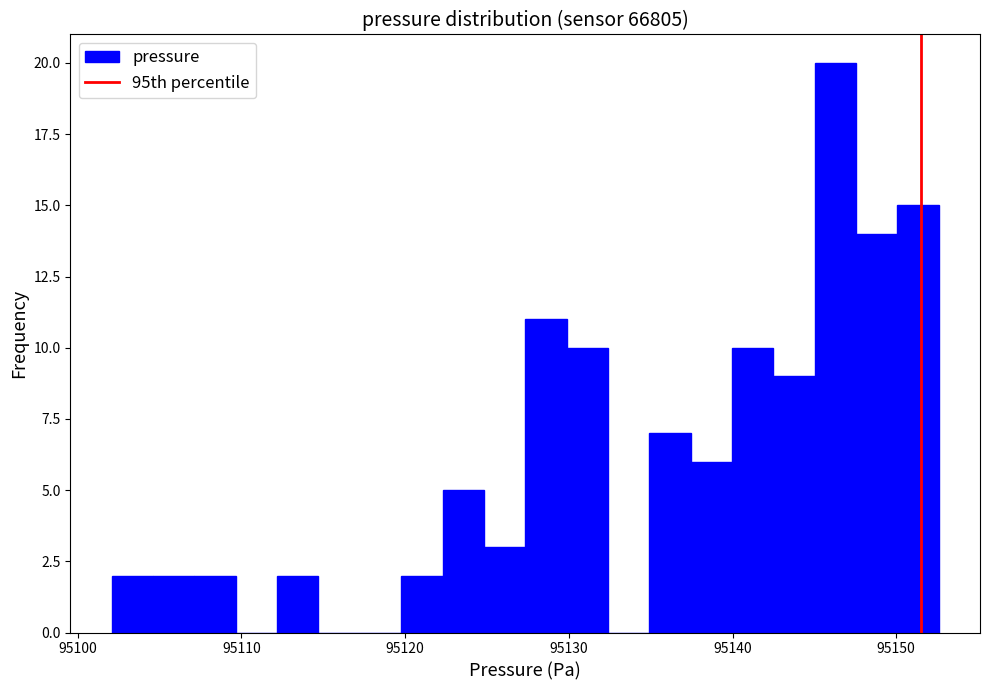

Around what value on the x-axis is the tallest bar? Give the approximate position of its centre, as read against the axis.

95146